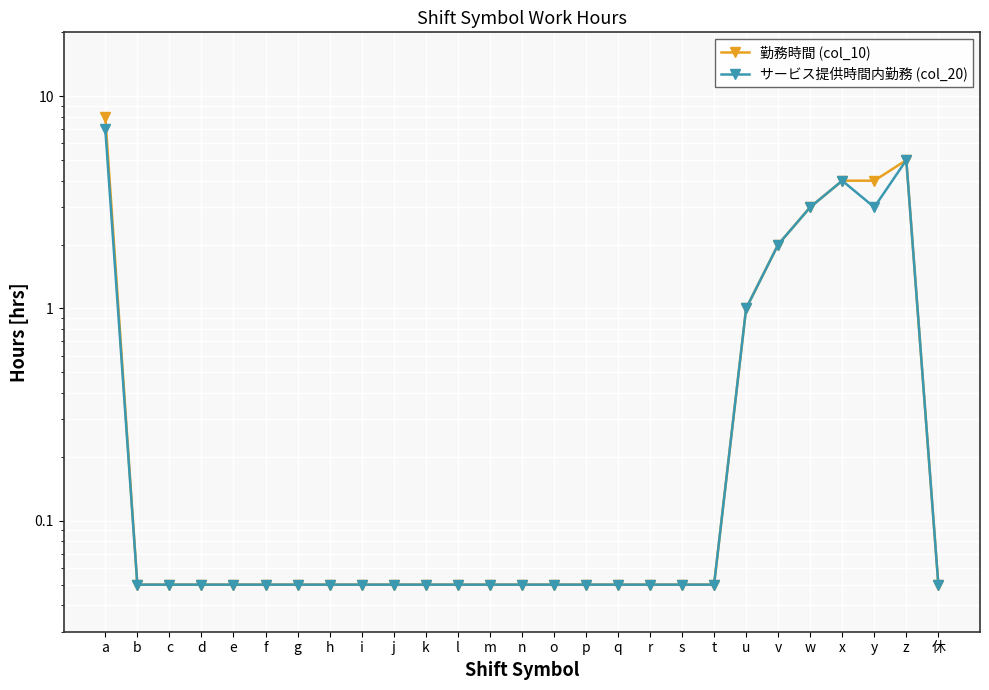

What position from the right is c?

25